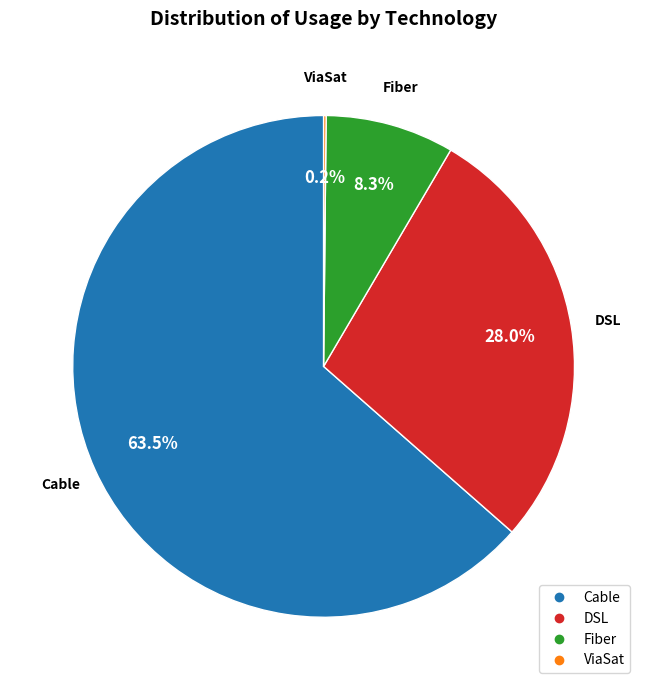

To the nearest percent, what percentage of the pie is Fiber?

8%